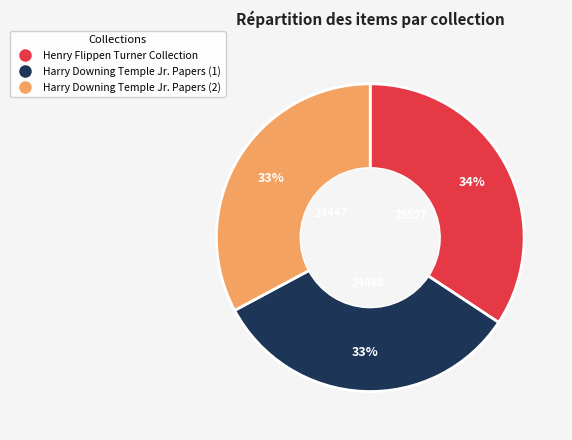

To the nearest percent, what portion does Harry Downing Temple Jr. Papers (2) represent?

33%